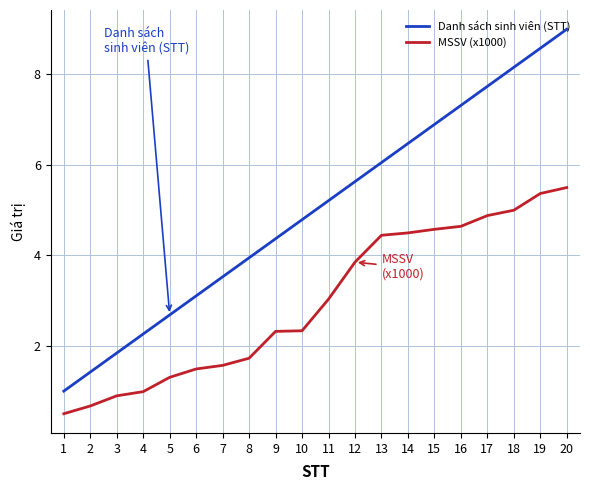

What is the difference between the second highest and minimum values in the Danh sách sinh viên (STT) series?

7.6